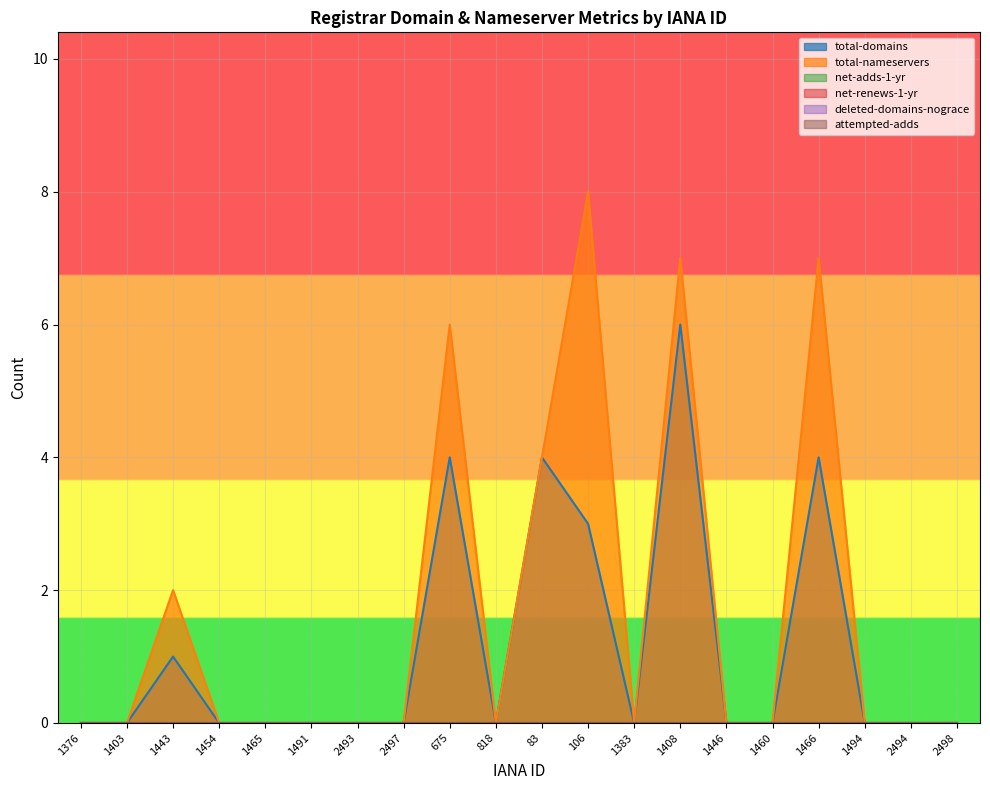

Is it true that attempted-adds equals 0 at 818?

True